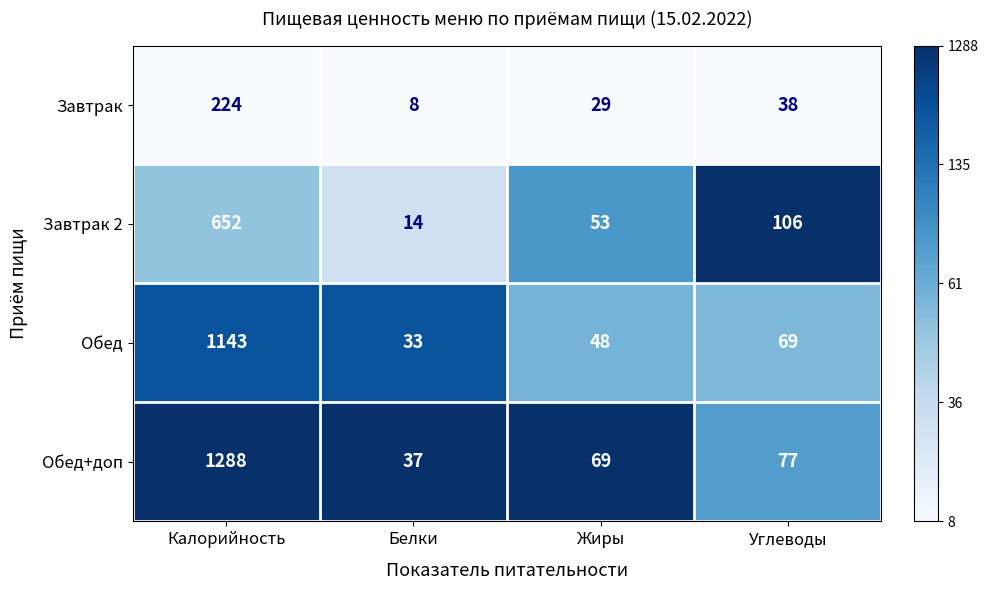

At which category is the sum across all series the highest?

Калорийность